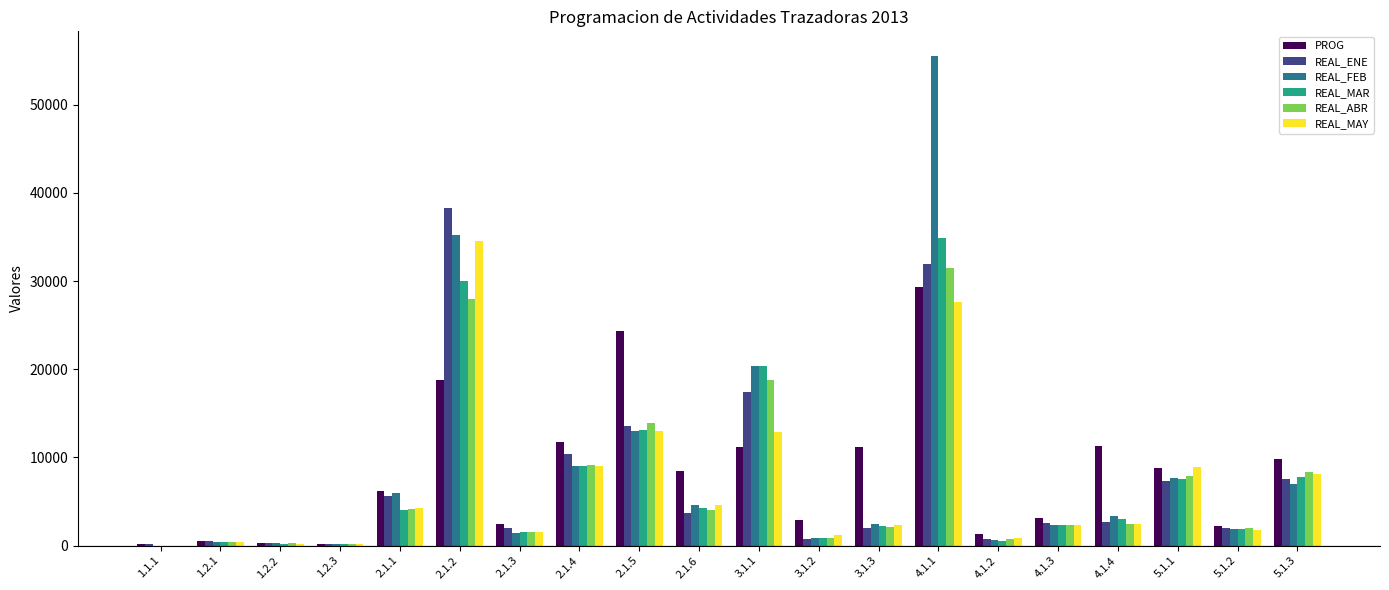

What is the difference between the REAL_MAR values at 4.1.4 and 1.2.2?

2832.0